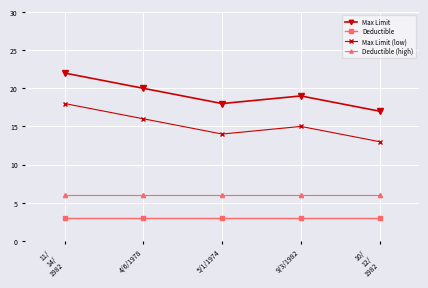

Which label corresponds to the largest value in the chart?

11/
14/
1982